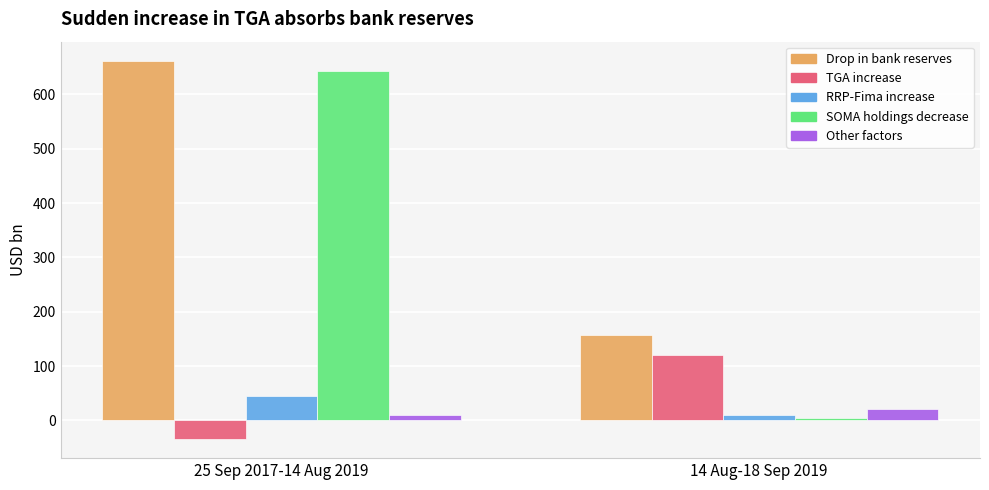

What position from the left is 25 Sep 2017-14 Aug 2019?

1